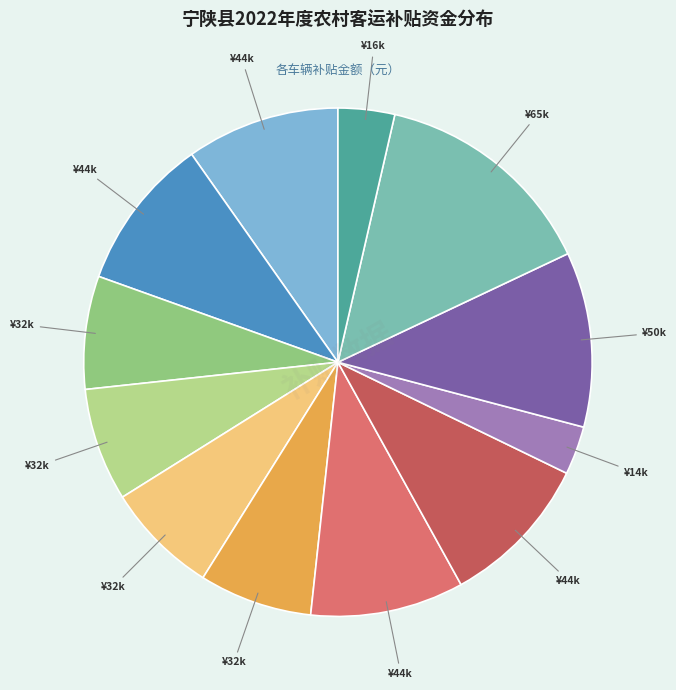

Does any single category account for the majority?

No